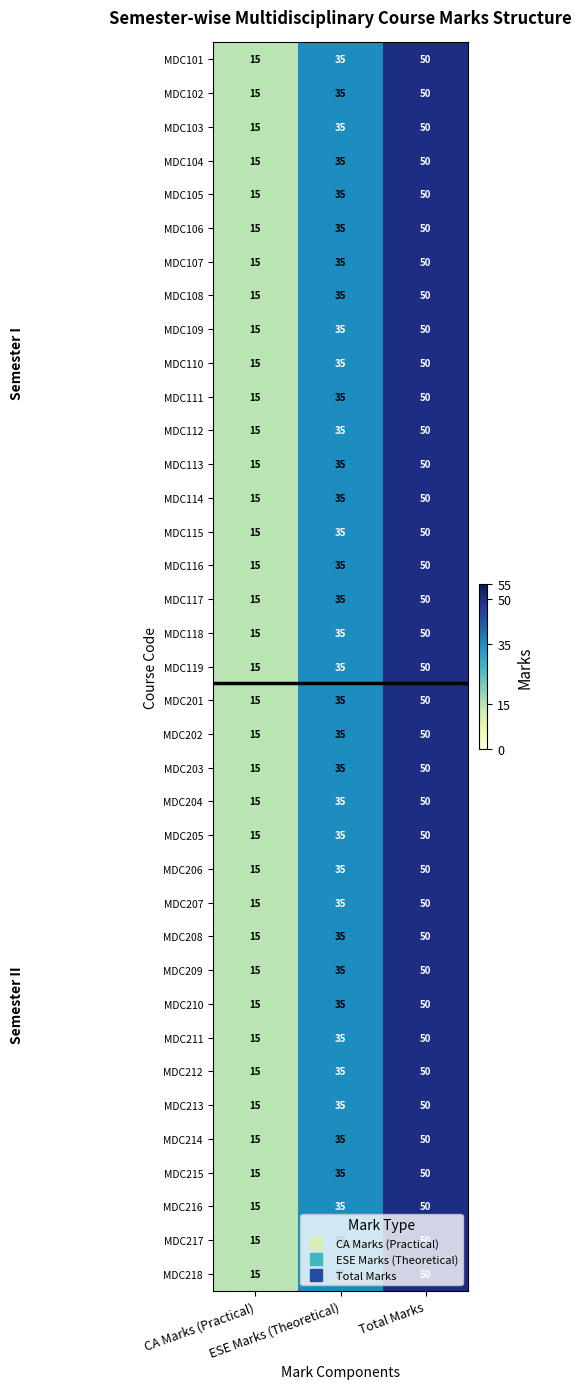

What is the maximum value for MDC117?

50